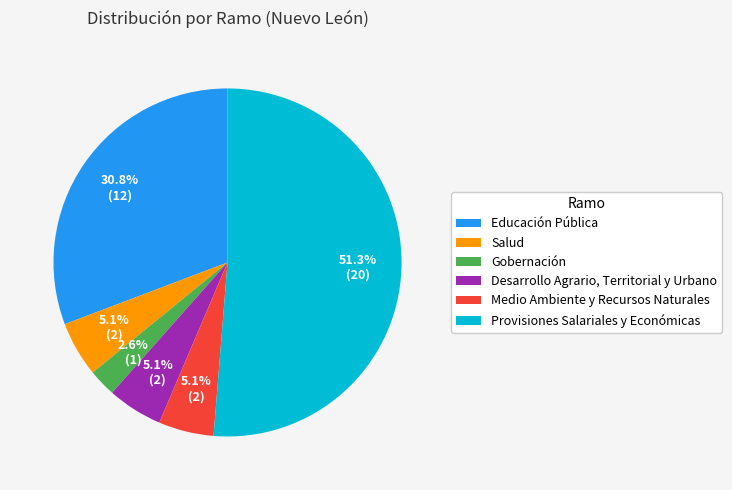

Do Medio Ambiente y Recursos Naturales and Salud together represent more than half of the pie?

No